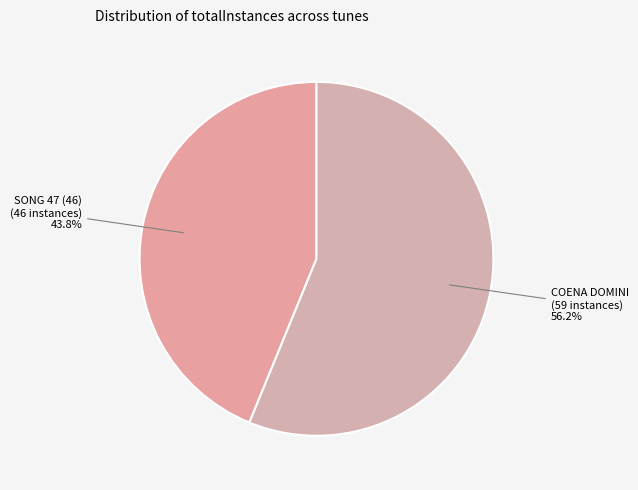

Which category has the smallest portion of the pie?

SONG 47 (46)